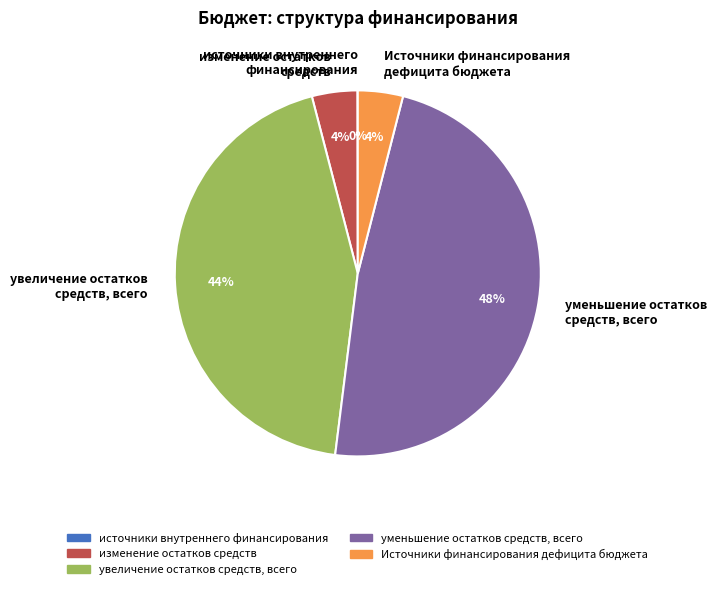

Which category has the biggest portion of the pie?

уменьшение остатков средств, всего